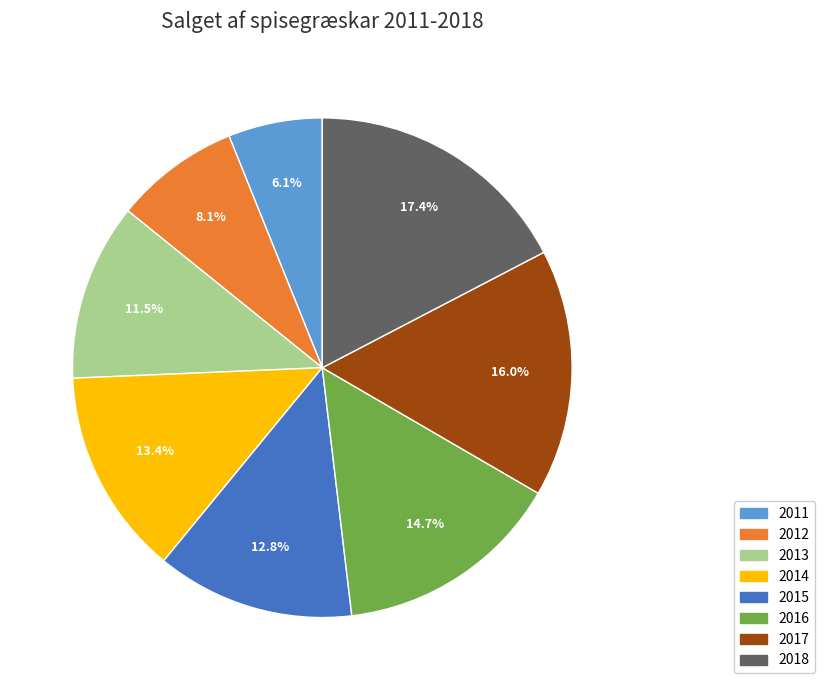

Approximately how many times larger is the value at 2011 compared to 2014?

0.5